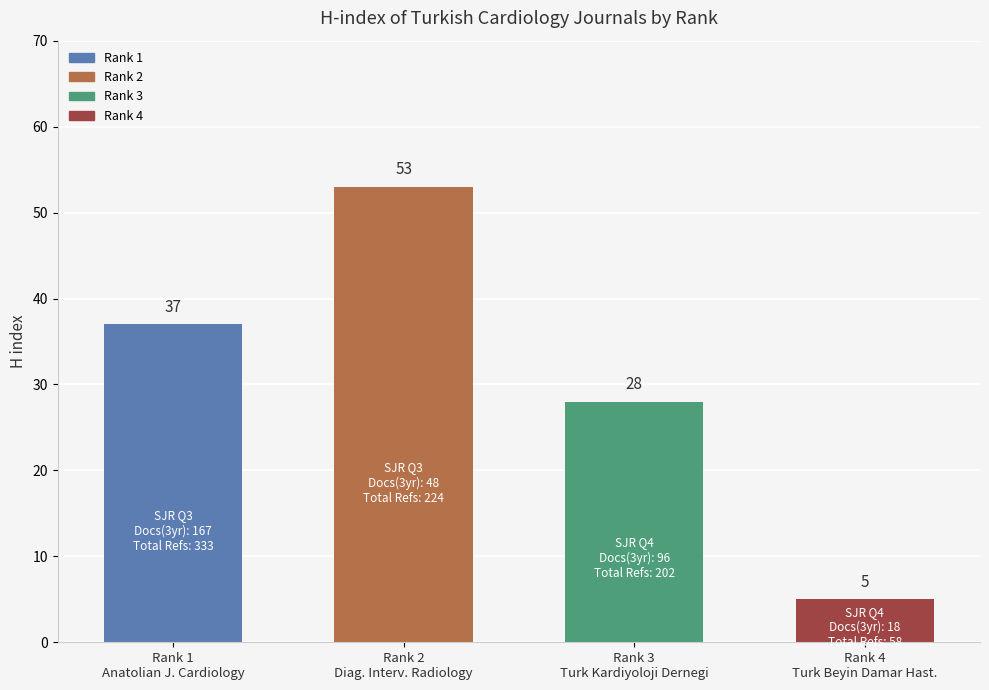

What is the change in value from Rank 2
Diag. Interv. Radiology to Rank 3
Turk Kardiyoloji Dernegi?

-25